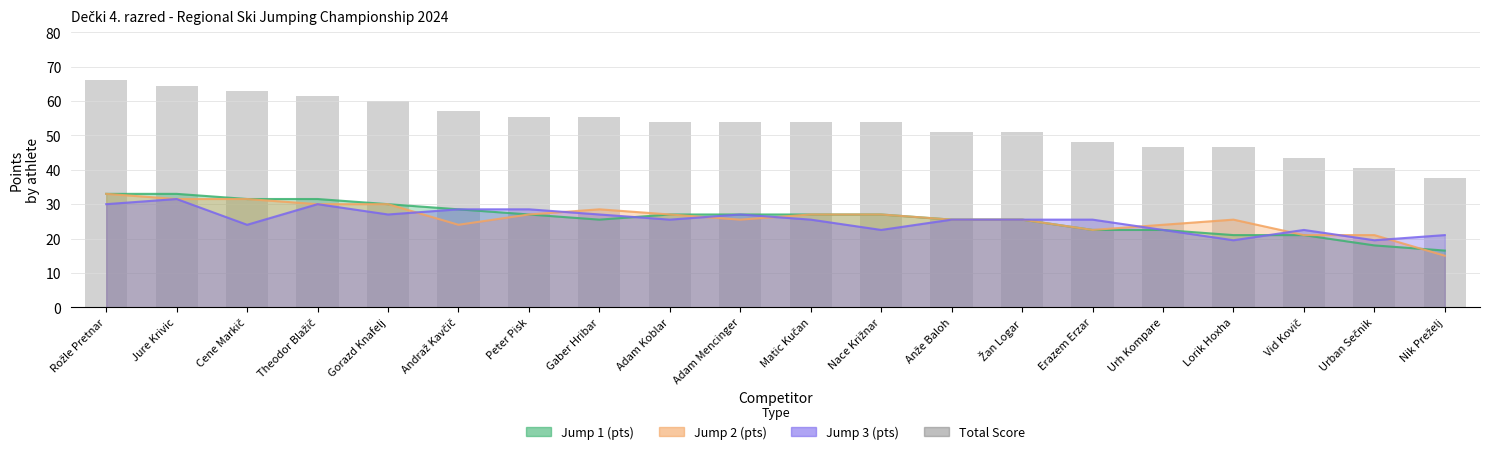

Which has a higher value, Urh Kompare or Theodor Blažič?

Theodor Blažič